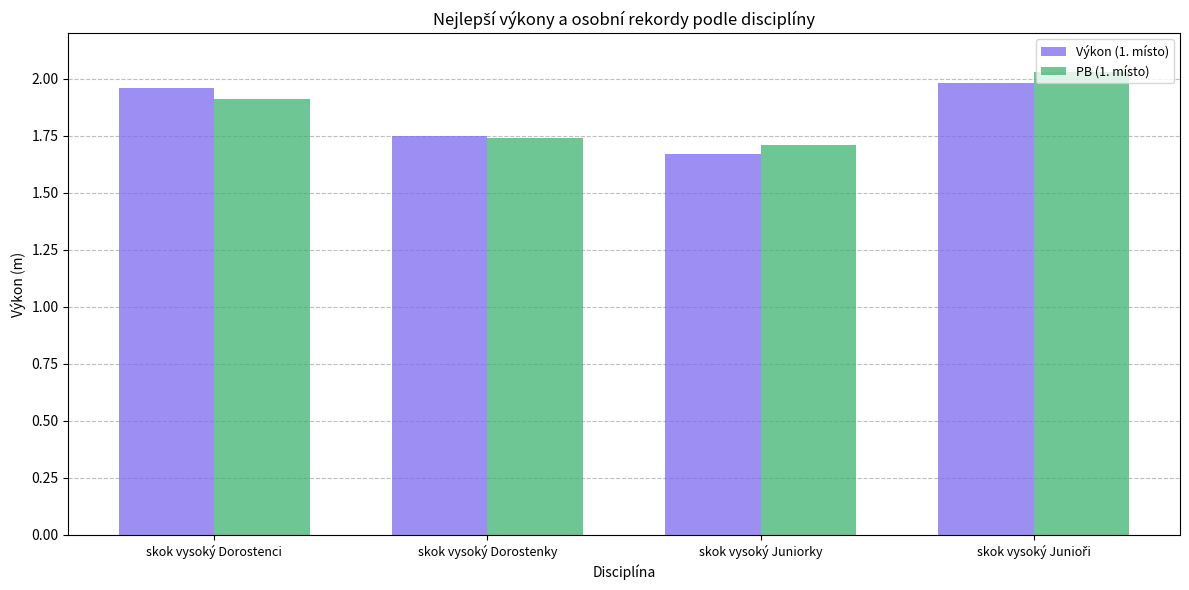

How many groups of bars are there?

4